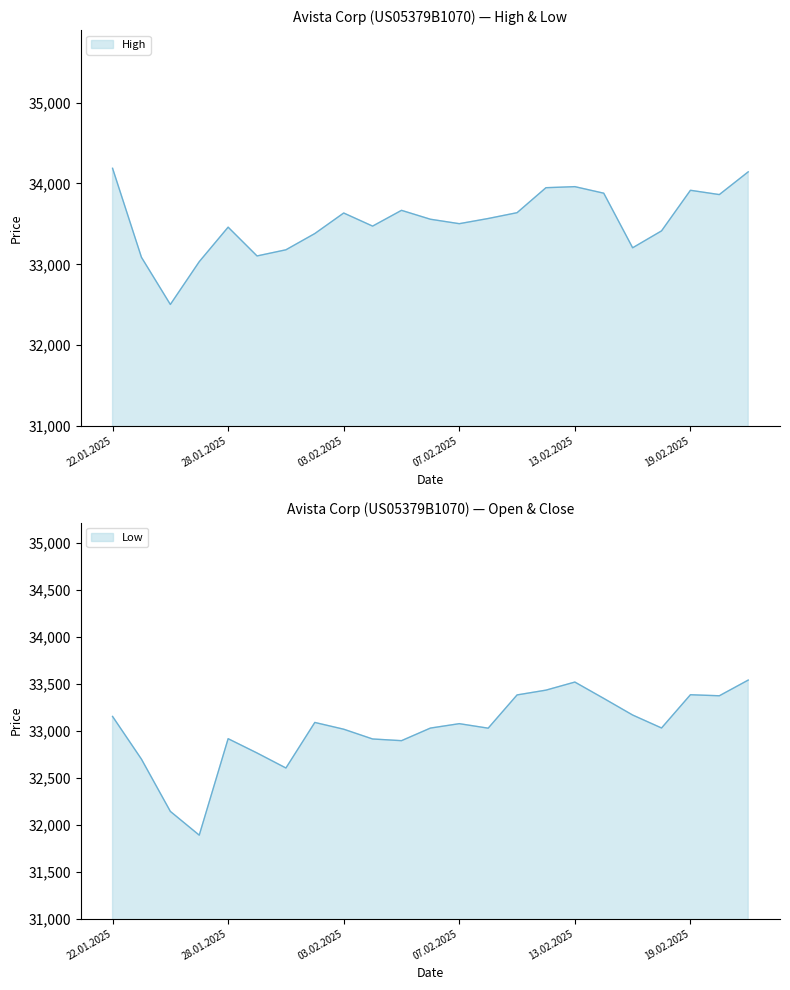

What is the greatest value displayed?

34188